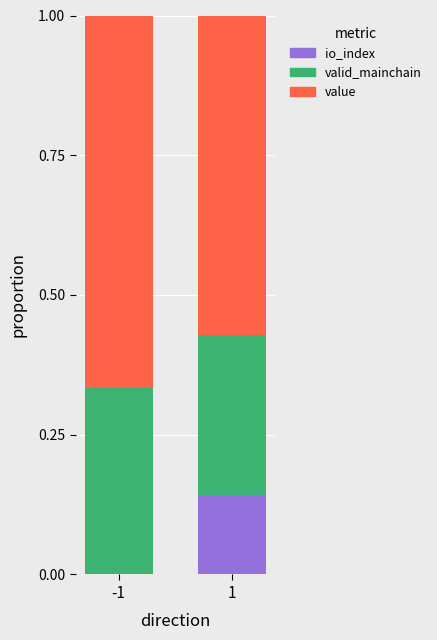

Are the bars horizontal?

No